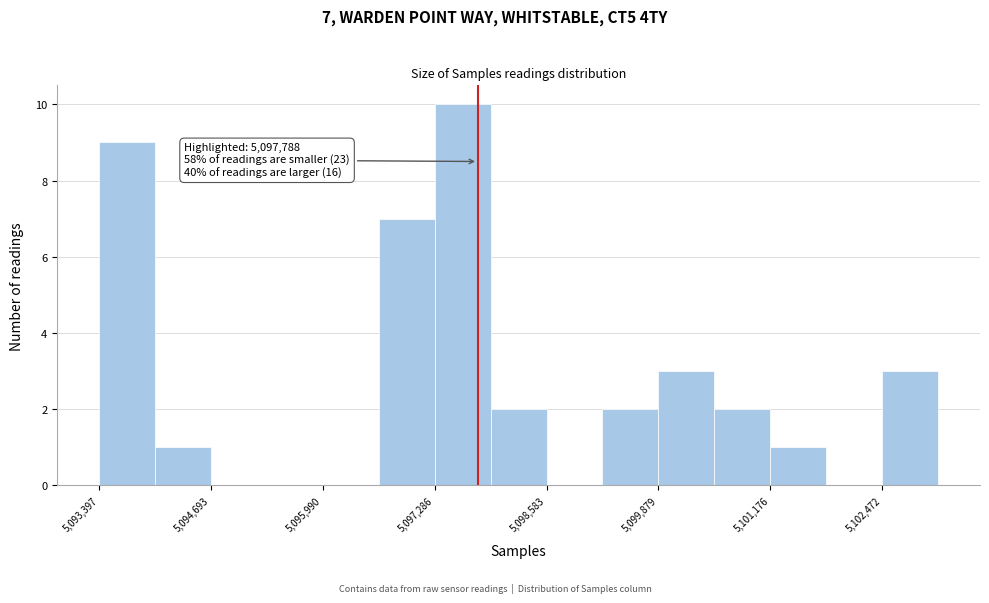

Read against the x-axis, roughly where is the centre of the tallest bar?

5097600